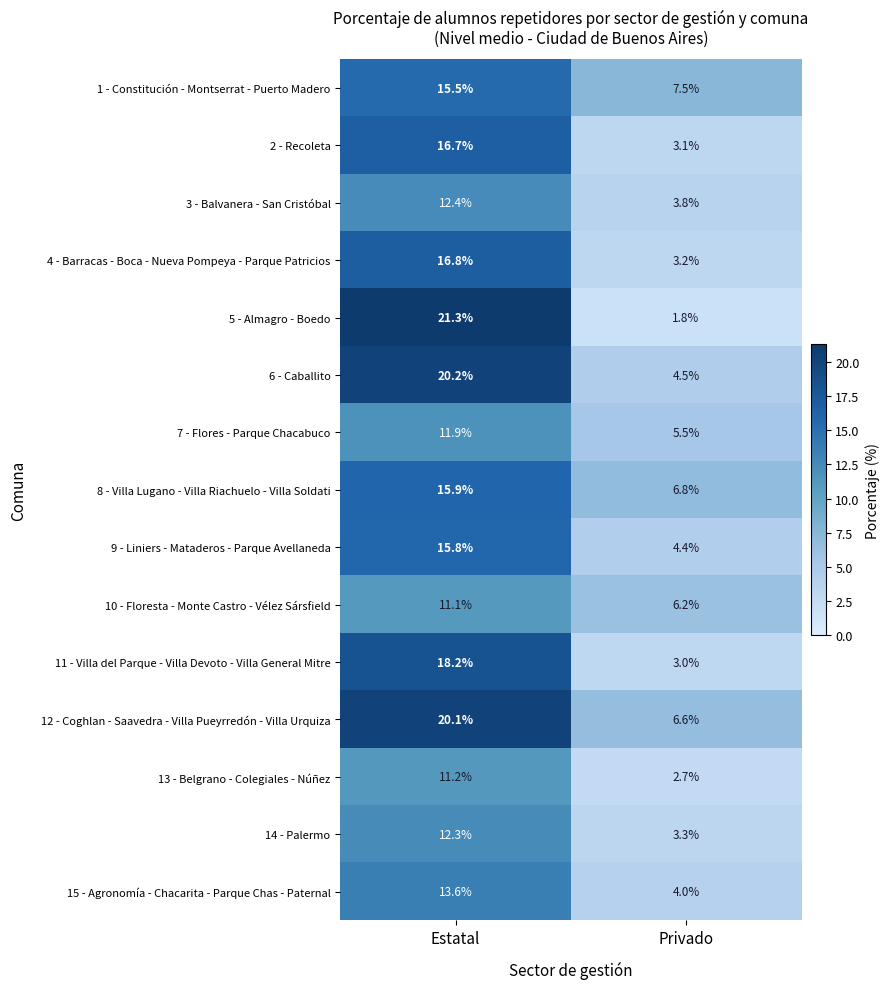

How many values in the 15 - Agronomía - Chacarita - Parque Chas - Paternal series exceed 13?

1